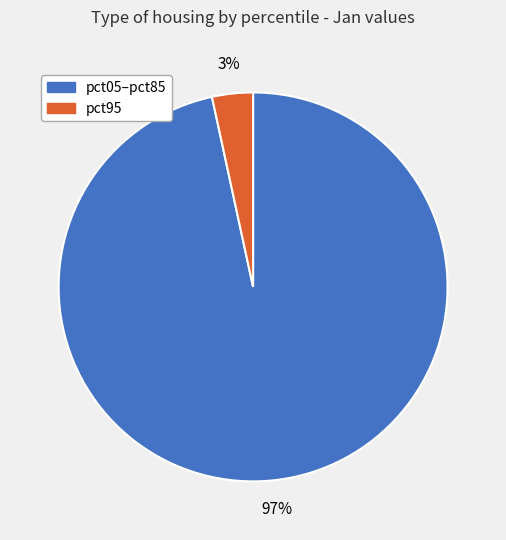

To the nearest percent, what is the average slice percentage?

50%